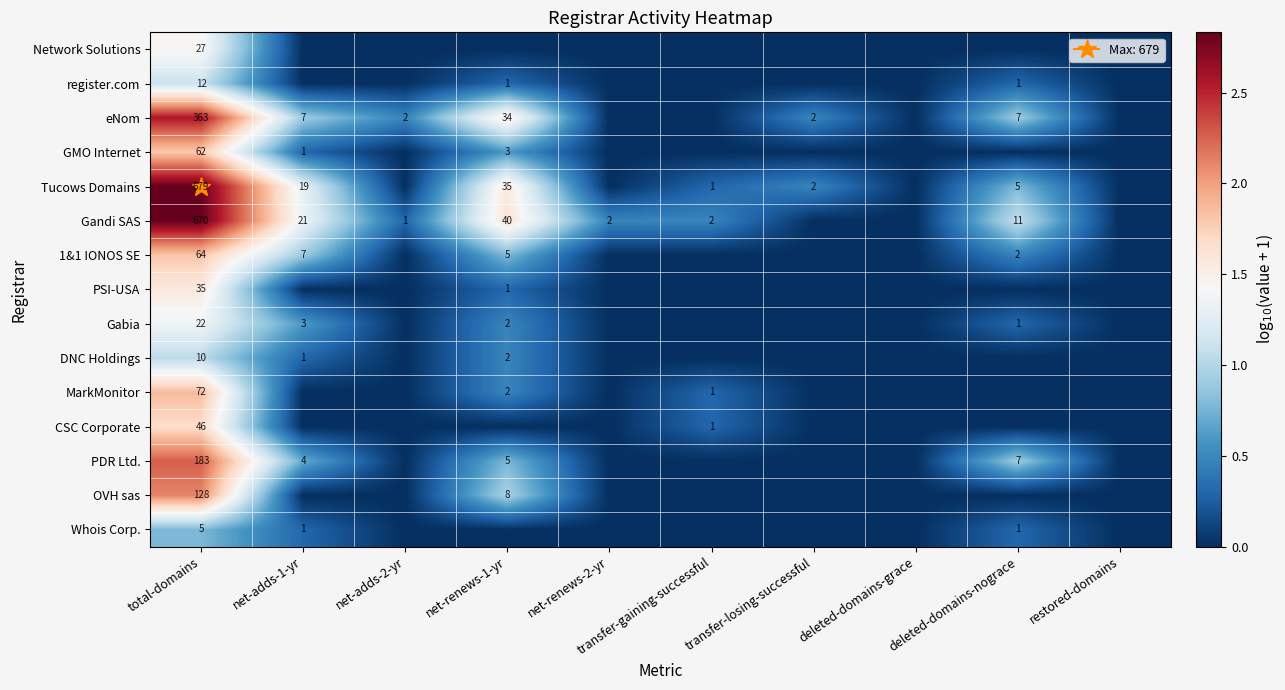

How many positive values does the Gabia series have?

4